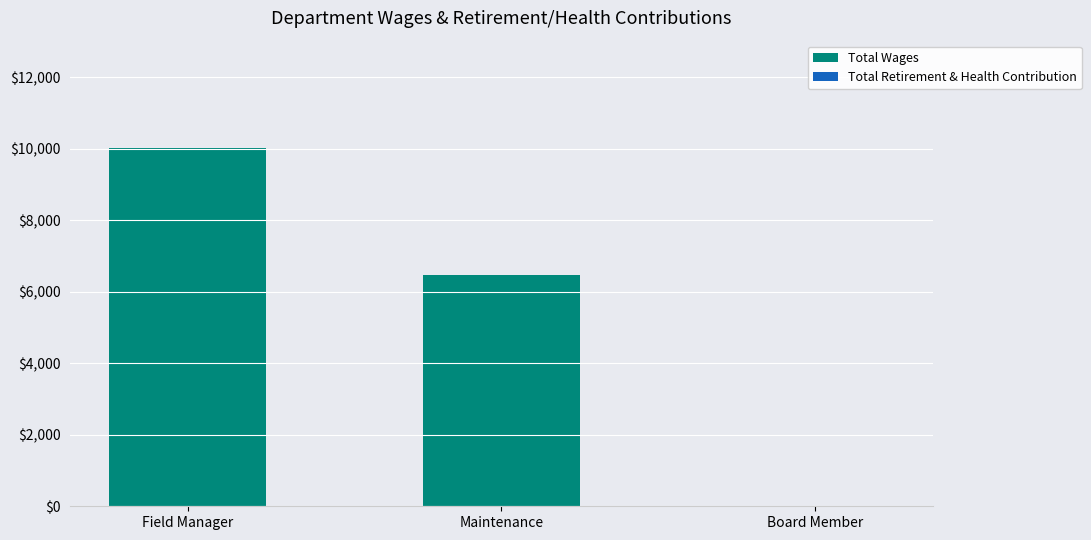

Where is the data nearest to the value 5010?

Maintenance